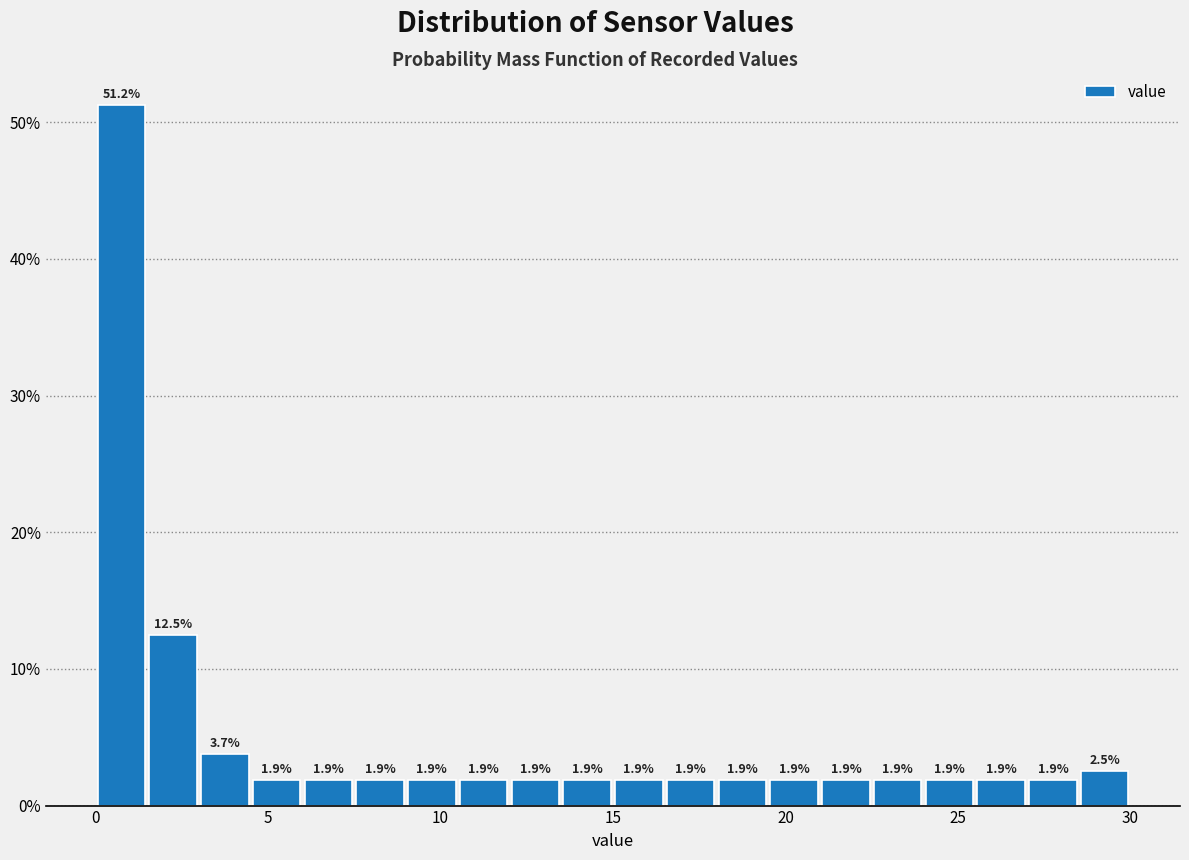

Around what value on the x-axis is the tallest bar? Give the approximate position of its centre, as read against the axis.

1.0